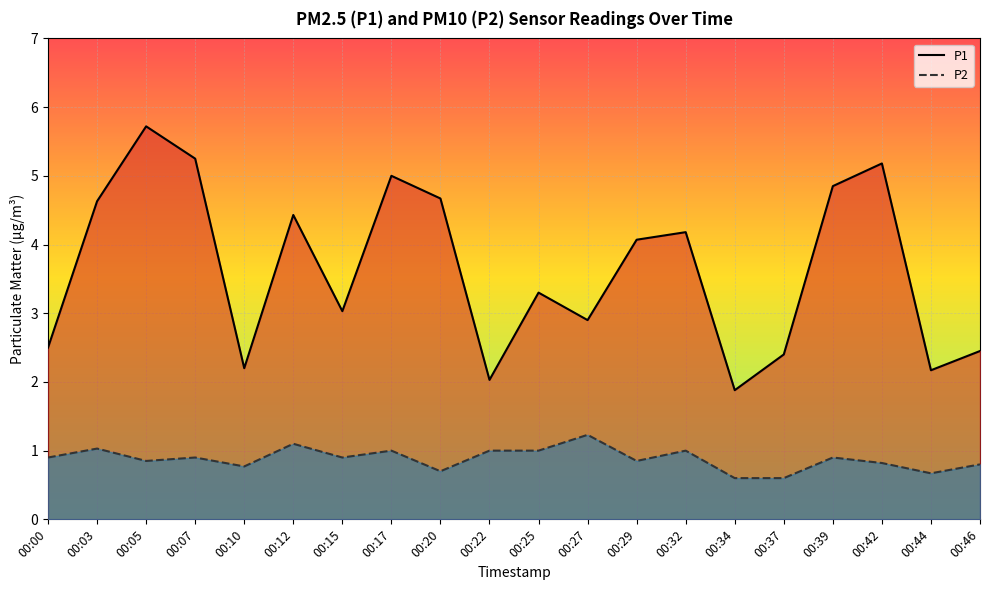

What is the value of the P2 point at the 18th from the left?

0.8